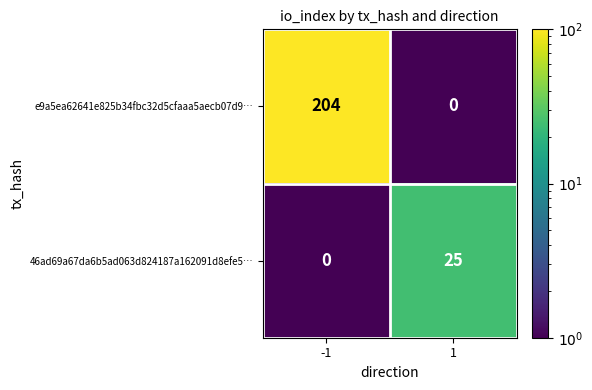

Which series has the largest total across all categories?

e9a5ea62641e825b34fbc32d5cfaaa5aecb07d9…